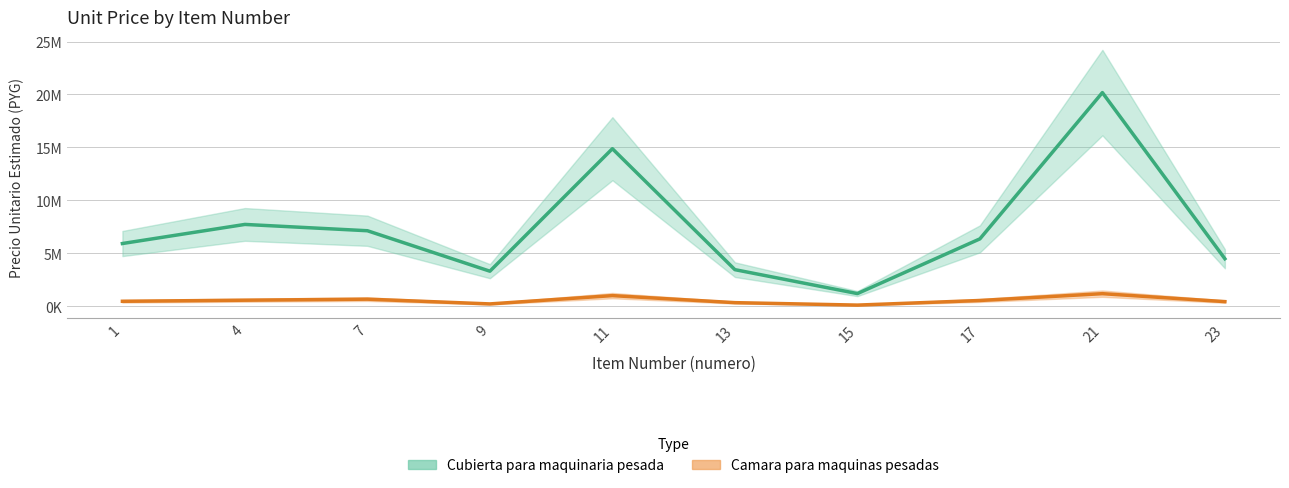

What is the sum of all Camara para maquinas pesadas values?

5611977